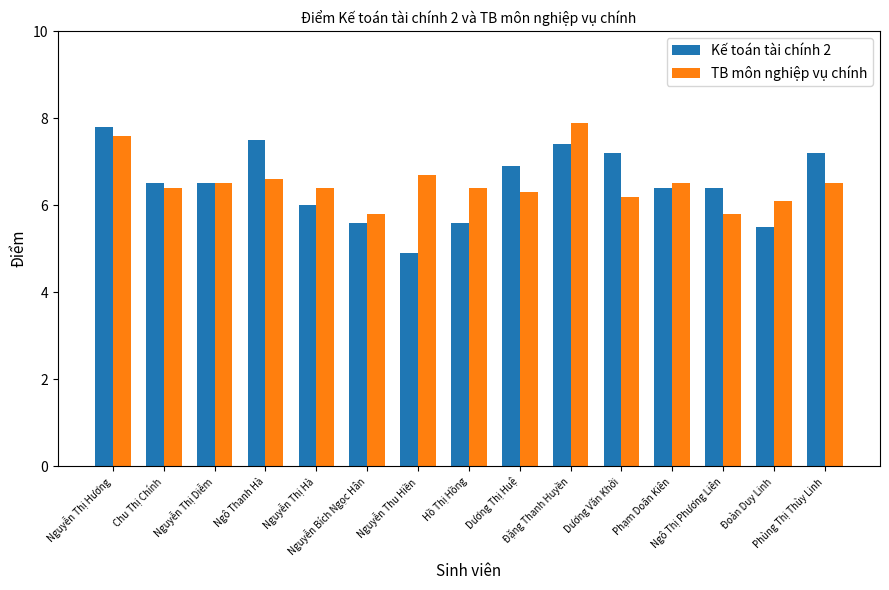

The TB môn nghiệp vụ chính series shows 5.8 at Nguyễn Bích Ngọc Hân. True or false?

True